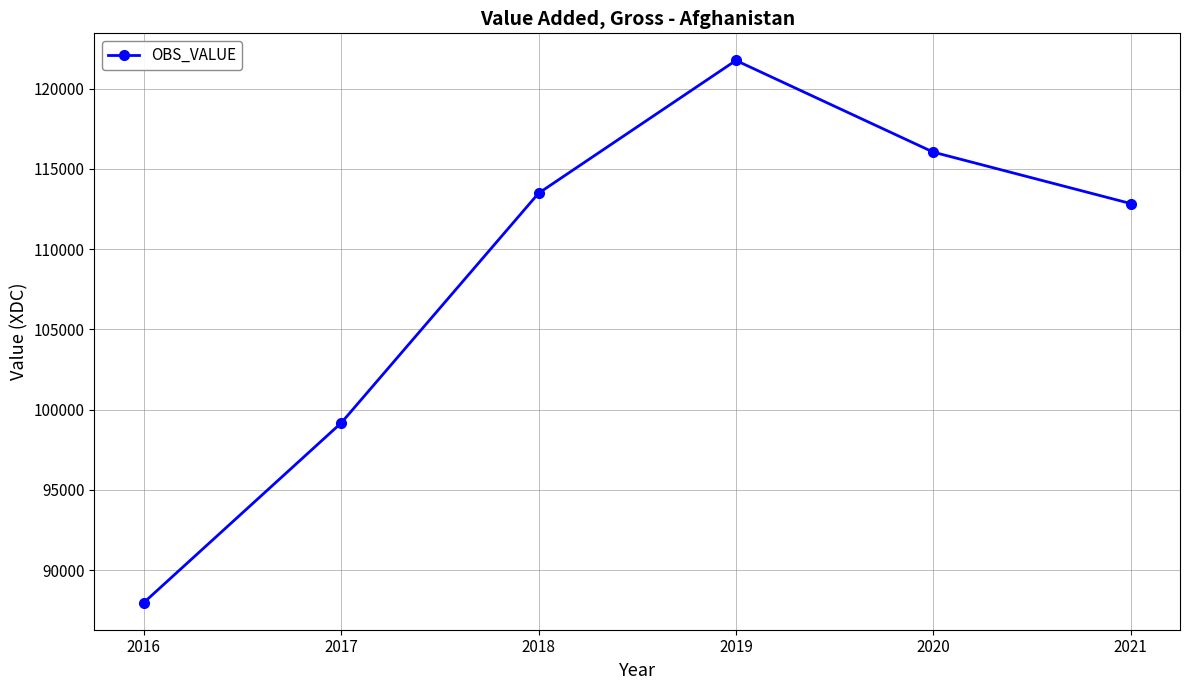

Rank the categories by value from lowest to highest.

2016, 2017, 2021, 2018, 2020, 2019